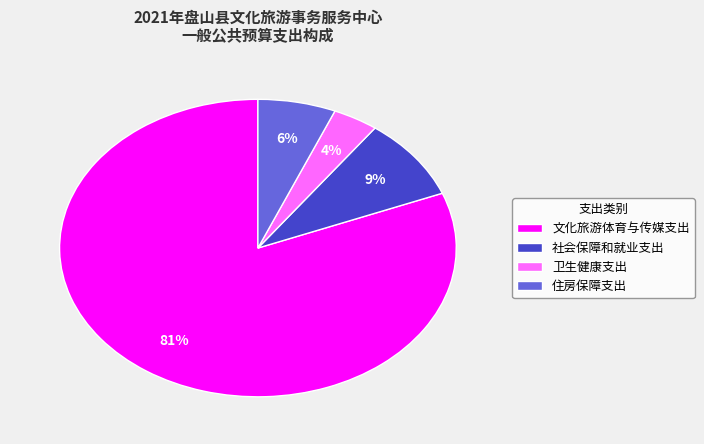

To the nearest percent, what is the average slice percentage?

25%